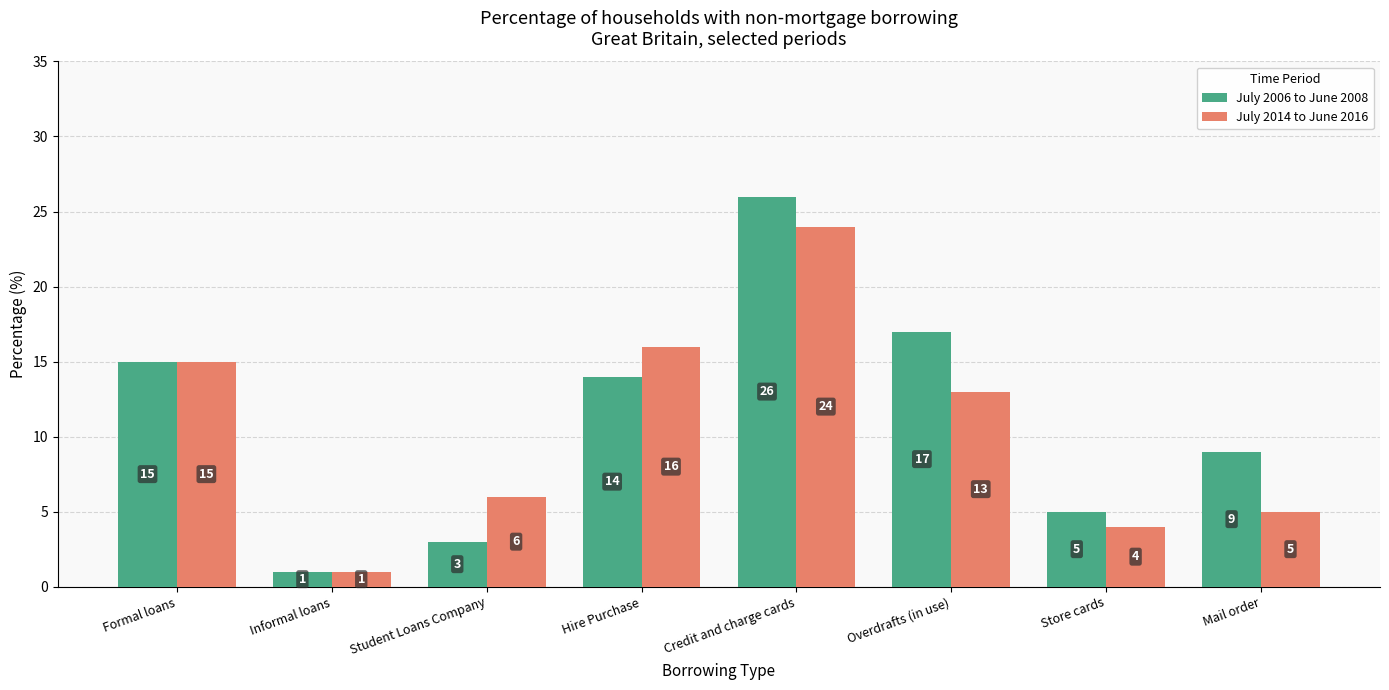

What position from the left is Overdrafts (in use)?

6